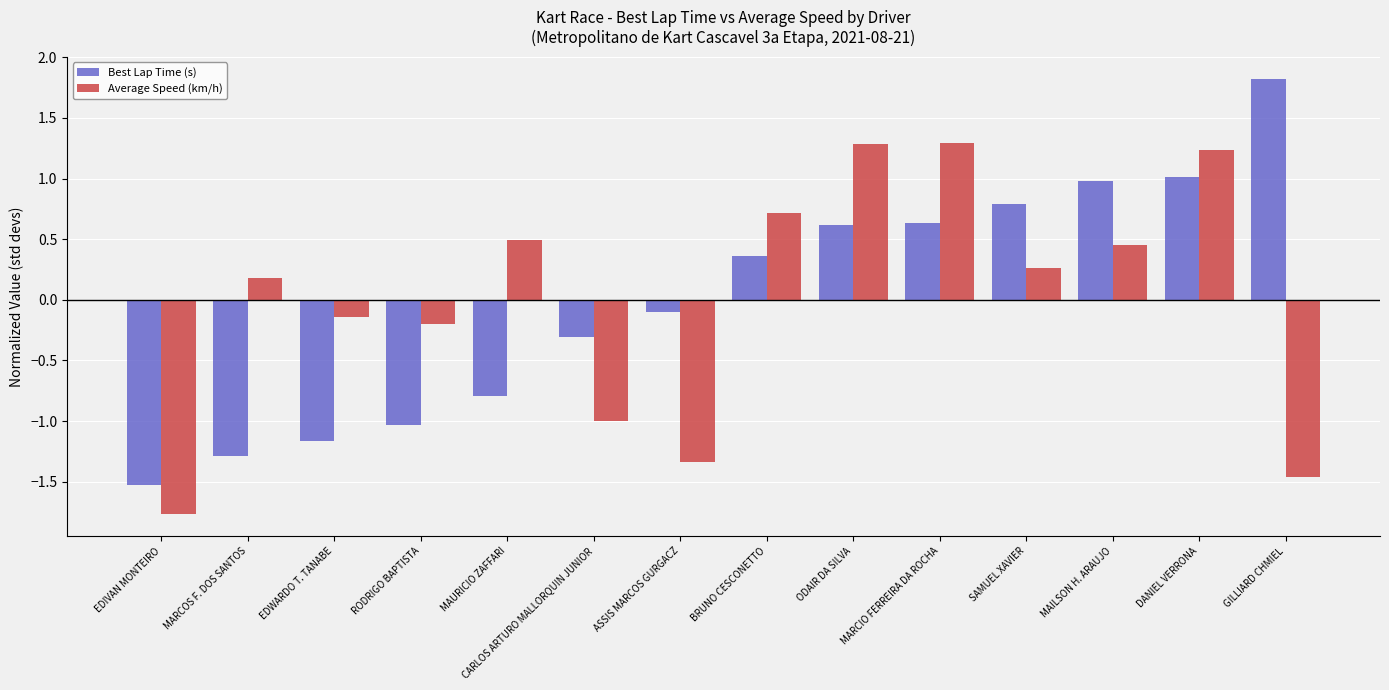

True or false: Average Speed (km/h) has a value of 0.2 at MARCOS F. DOS SANTOS.

True